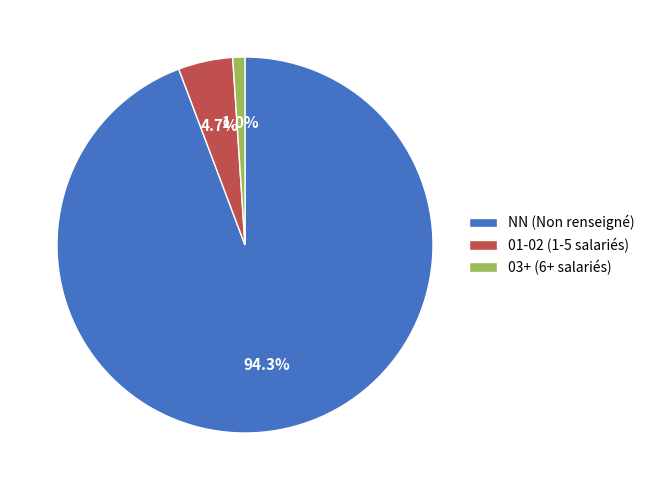

Is there any slice that represents more than half of the pie?

Yes